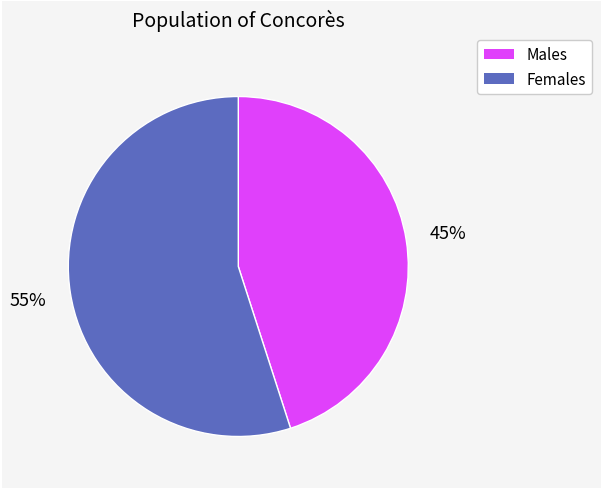

Is there a majority slice in this chart?

Yes